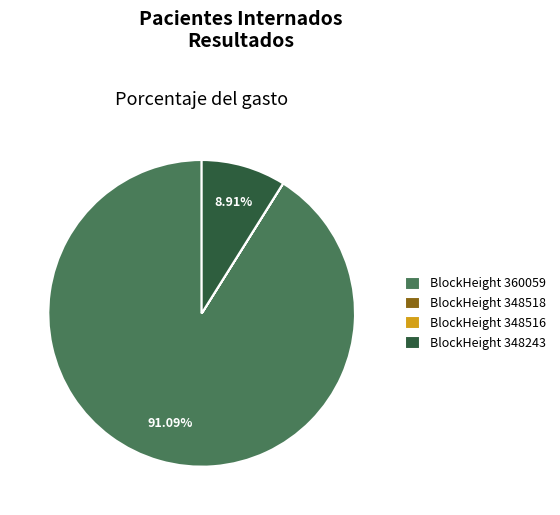

Is the sum of BlockHeight 360059 and BlockHeight 348243 greater than half?

Yes